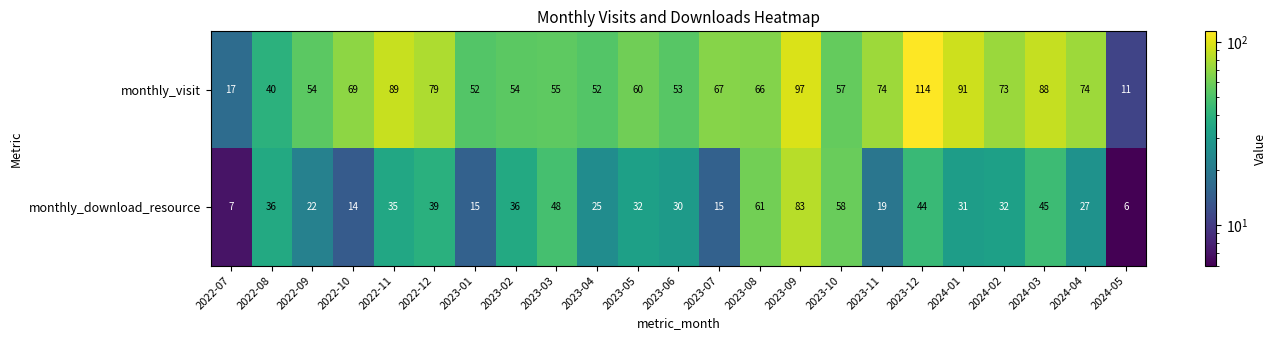

What is the difference between the highest and lowest values at 2023-12?

70